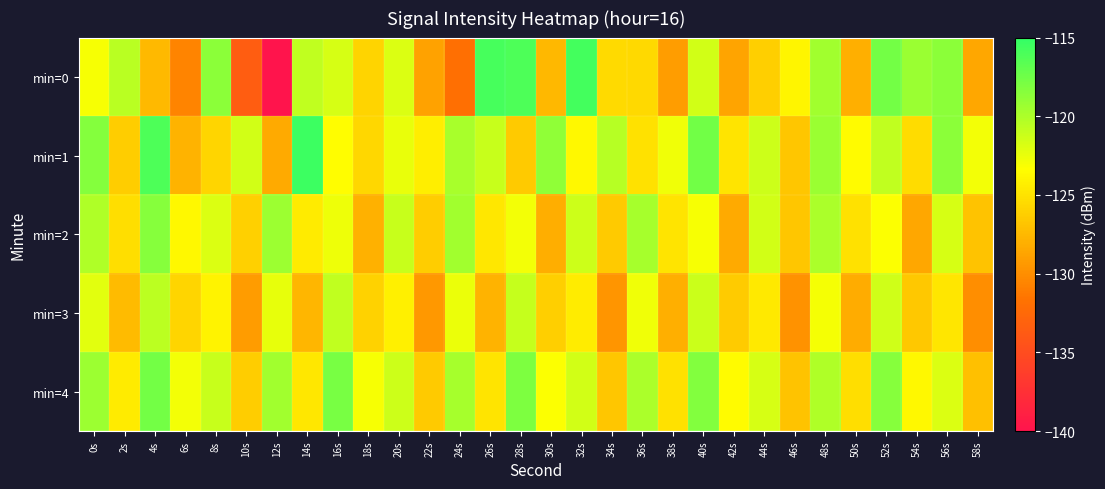

Which series has the widest spread of values?

min=0